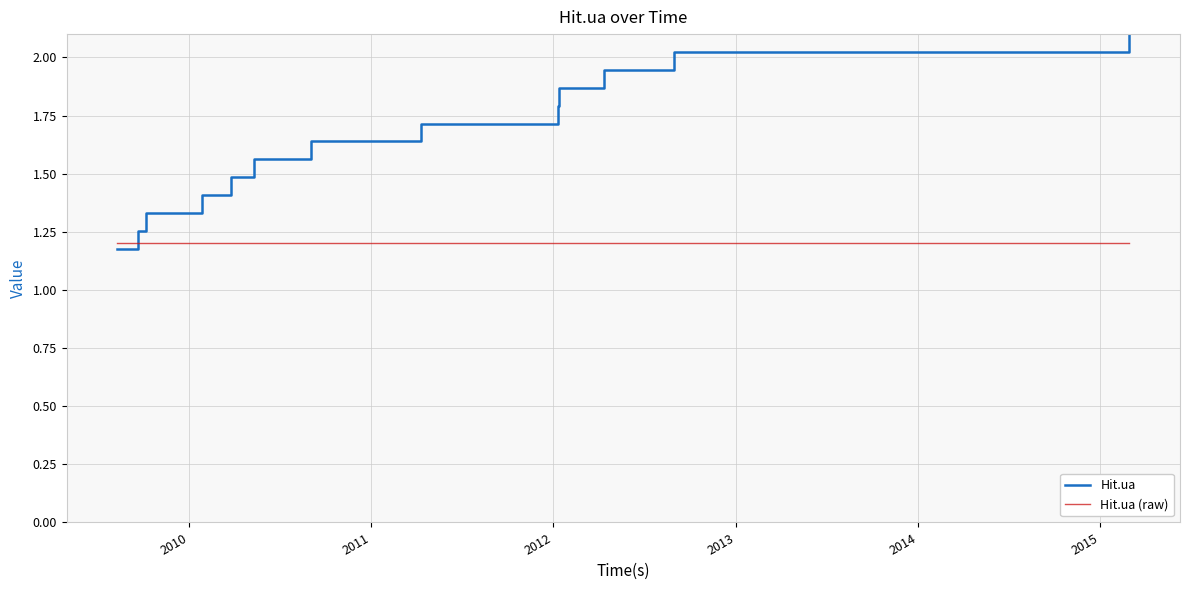

After their last crossing, which series has the higher values: Hit.ua (raw) or Hit.ua?

Hit.ua